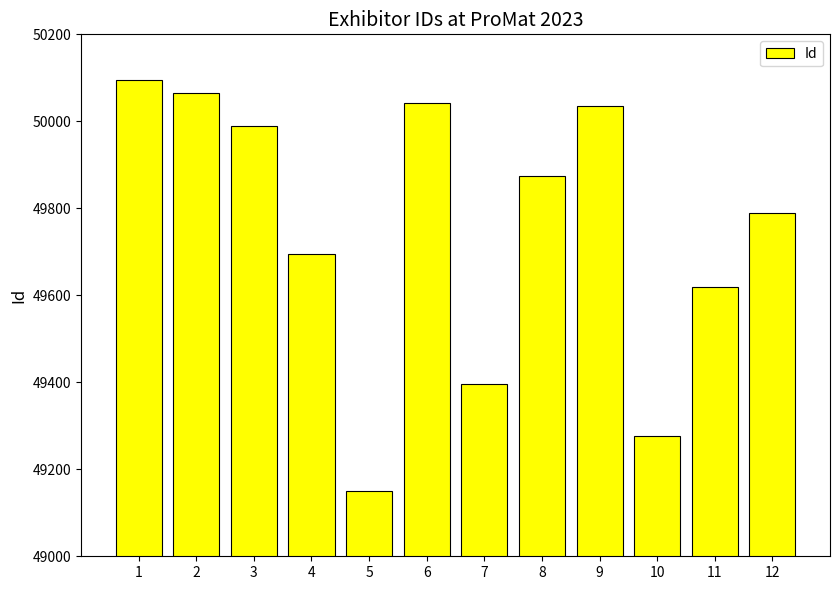

Which has a higher value, 7 or 2?

2